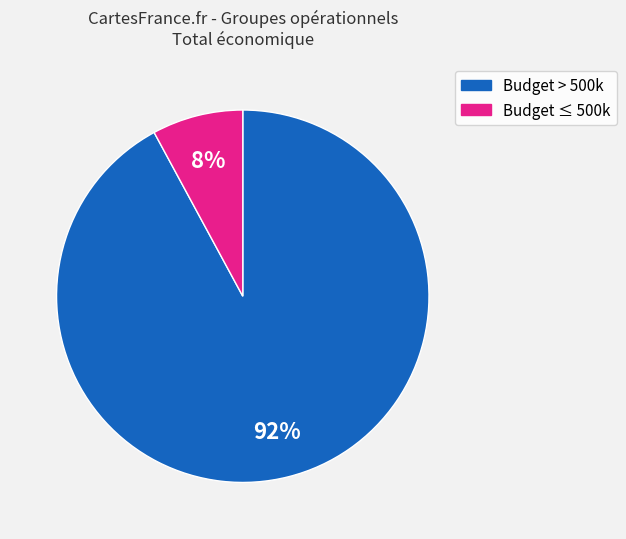

To the nearest percent, what is the average slice percentage?

50%